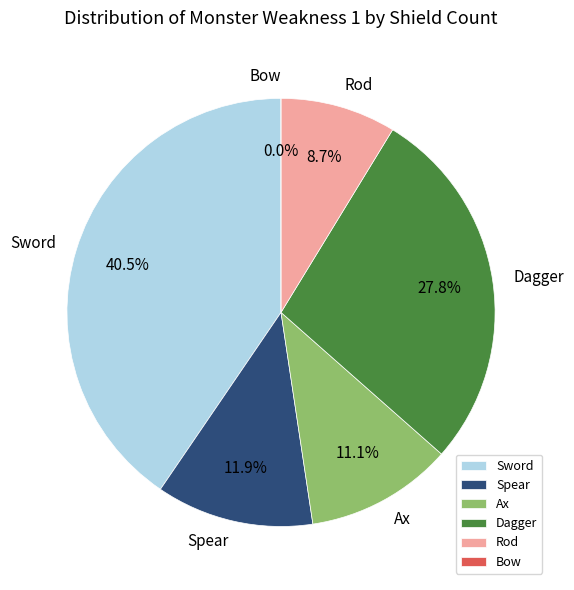

Count the number of slices in the pie.

6